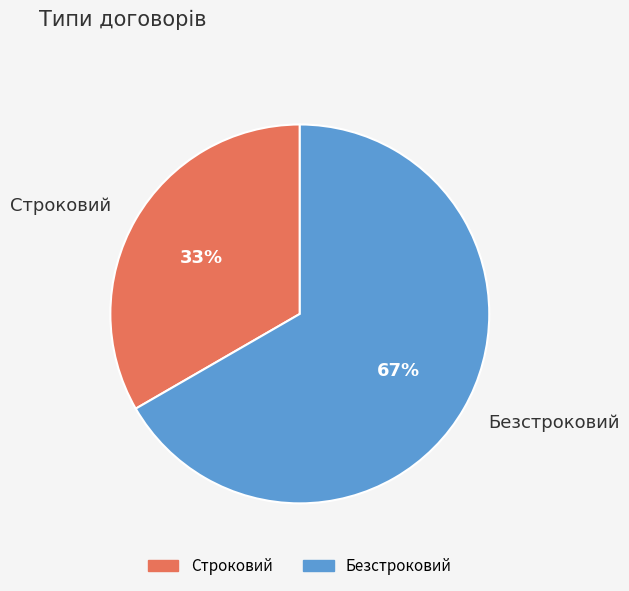

How many segments does this pie chart have?

2